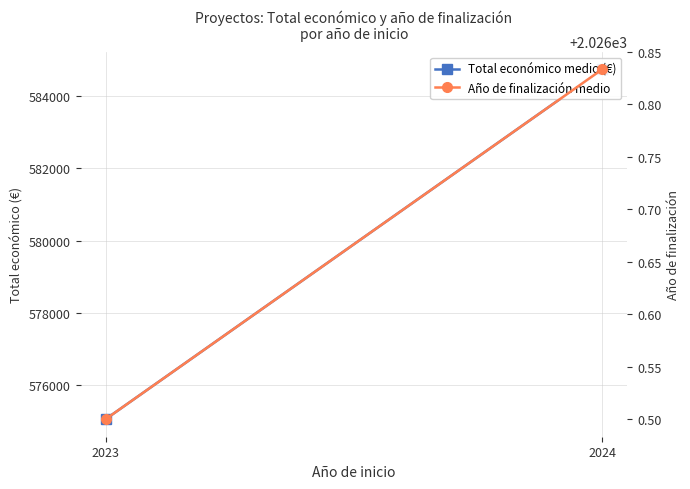

Reading left to right, extract all data points from this chart.

Total económico medio (€): 2023=575052.5	2024=584748.2
Año de finalización medio: 2023=2026.5	2024=2026.8